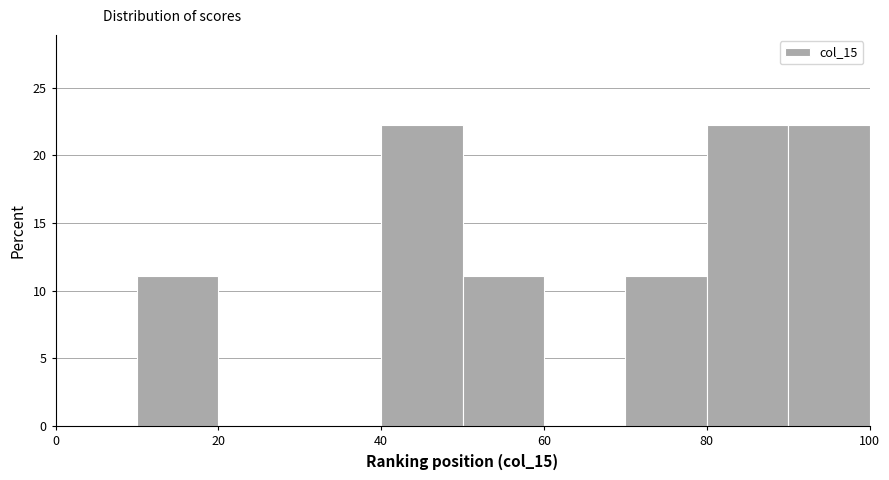

How tall is the bar that spans 40 to 50 on the x-axis? The values are not printed on the chart, so give them approximately, as read against the axis.

22